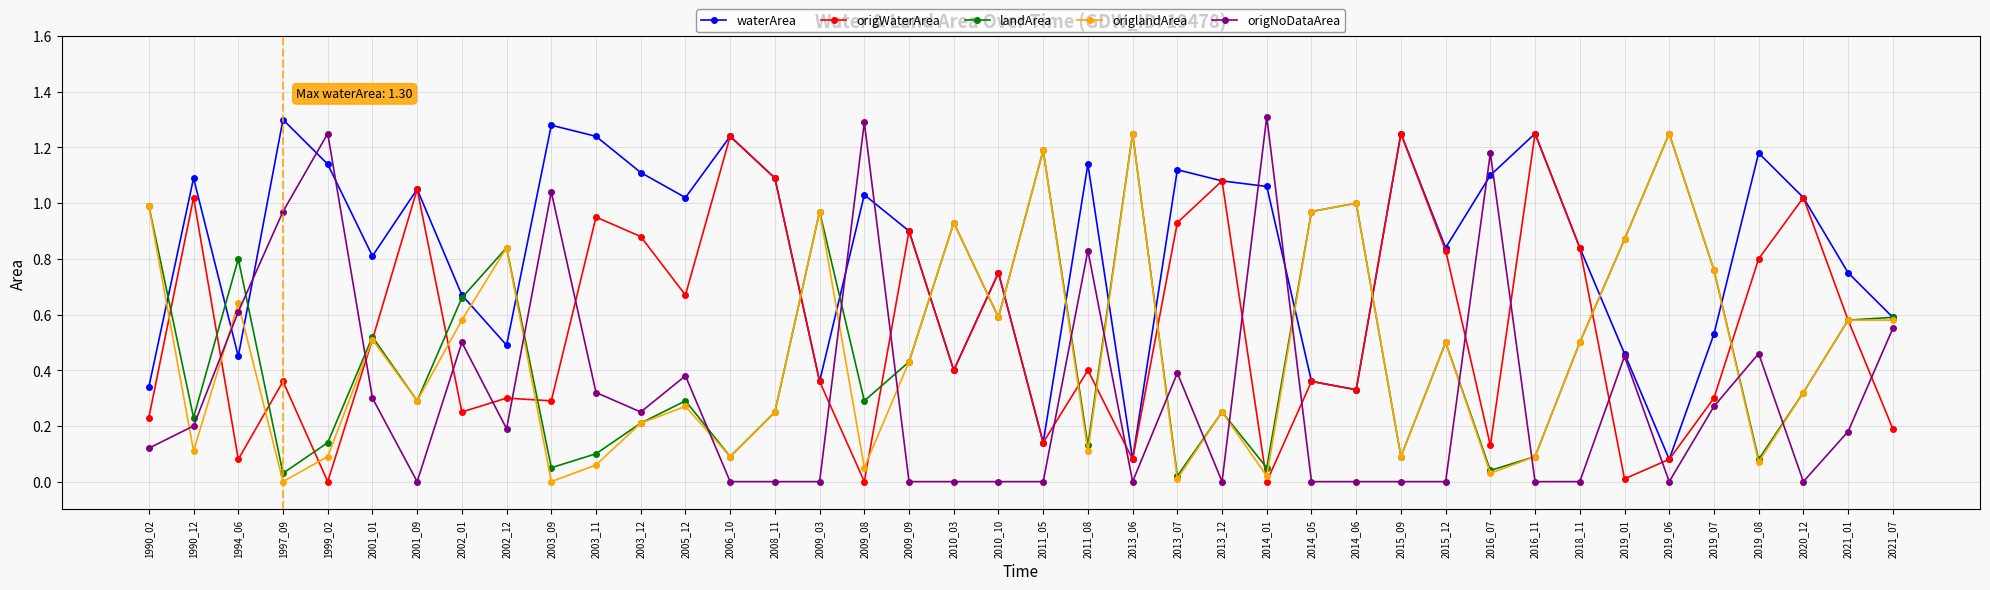

Is the value of waterArea at 2013_12 greater than the value of landArea at 2001_09?

Yes